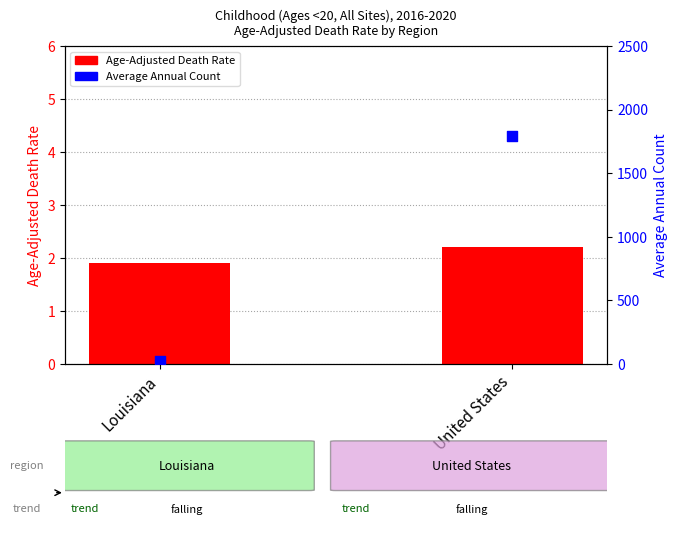

What are all the series names shown in the legend?

Age-Adjusted Death Rate, Average Annual Count